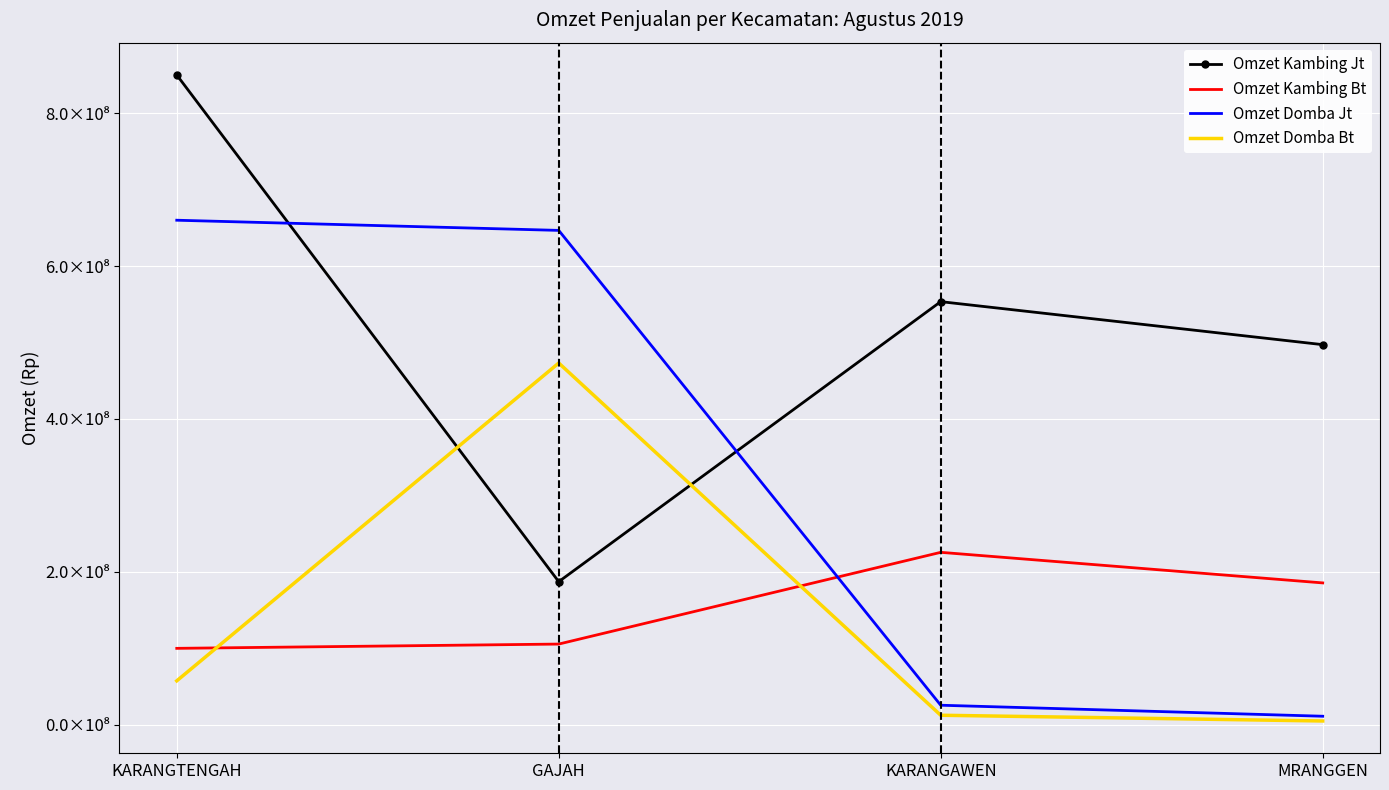

What are all the series names shown in the legend?

Omzet Kambing Jt, Omzet Kambing Bt, Omzet Domba Jt, Omzet Domba Bt